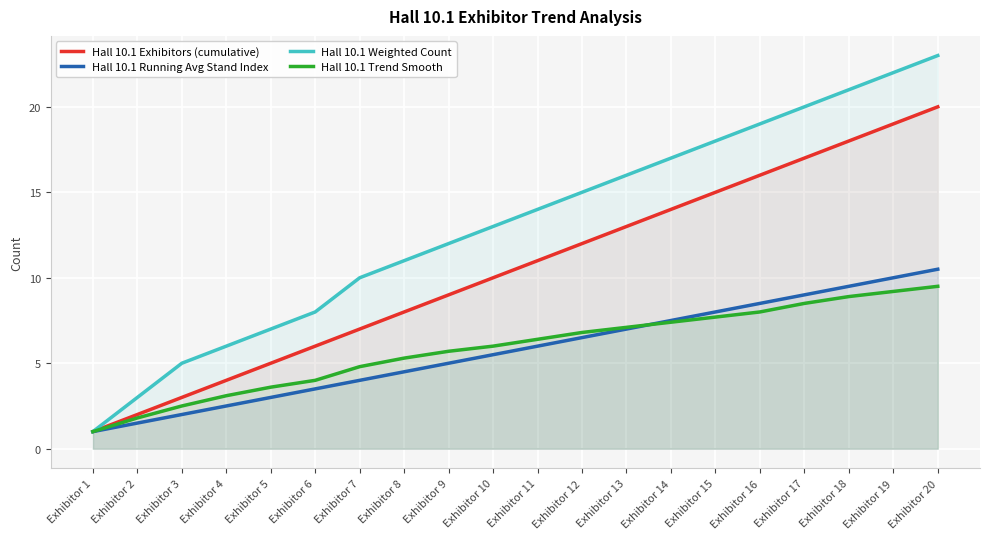

What is the value of the Hall 10.1 Trend Smooth point at the 10th from the left?

6.0